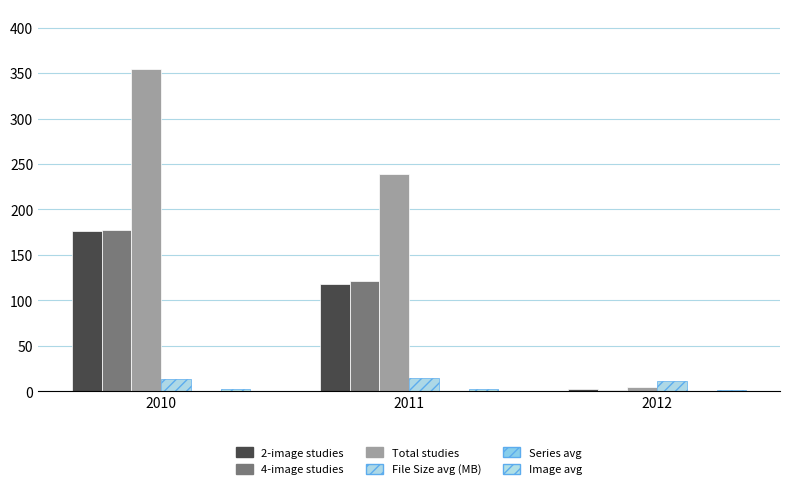

Does the chart contain stacked bars?

No